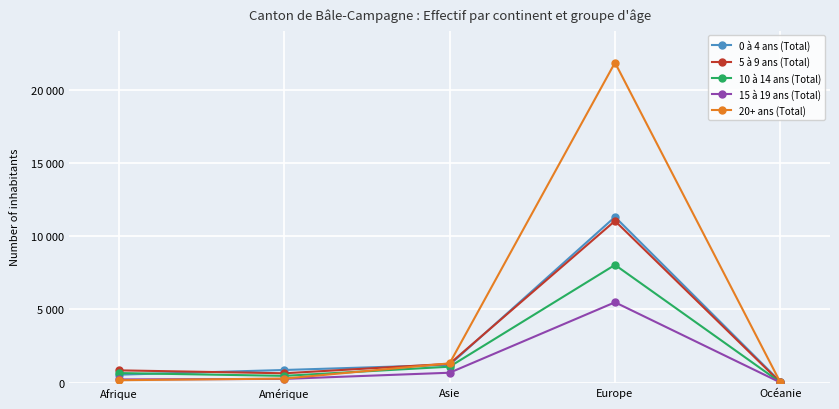

Rank the categories by 10 à 14 ans (Total) value from lowest to highest.

Océanie, Amérique, Afrique, Asie, Europe